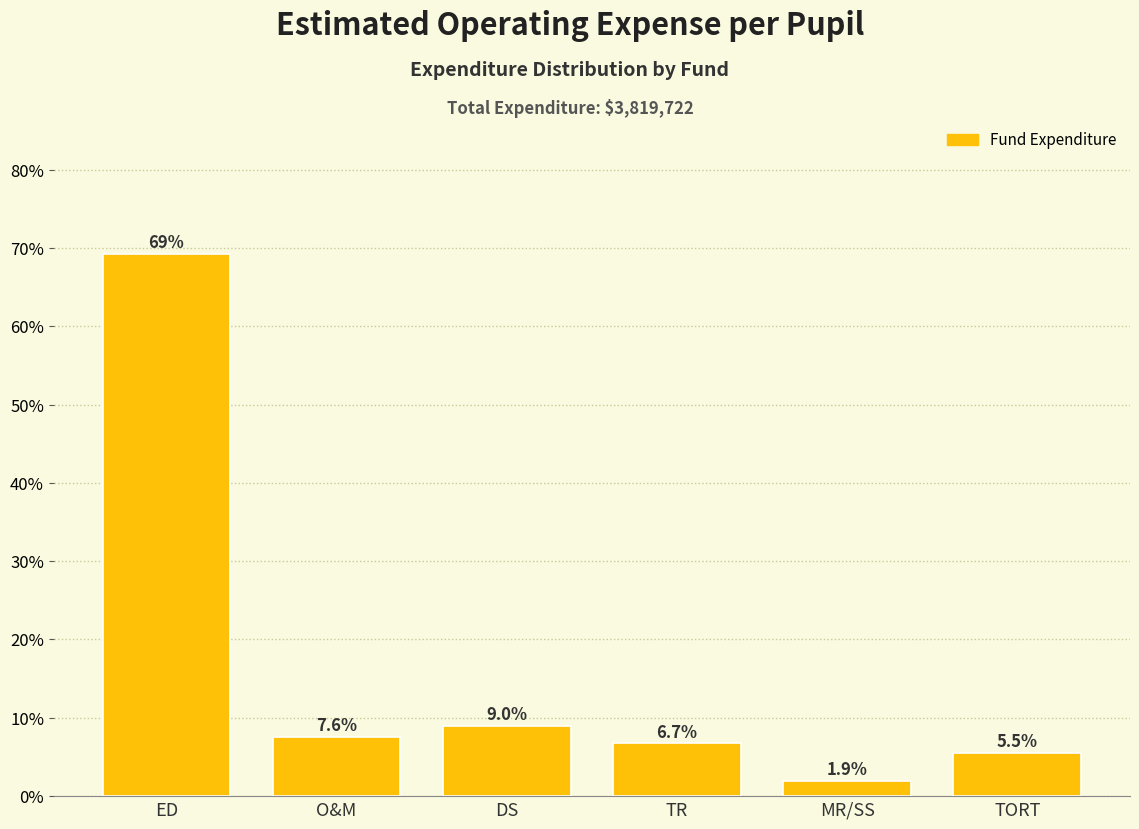

Reading right to left, extract all data points from this chart.

5.5	1.9	6.7	9.0	7.6	69.3